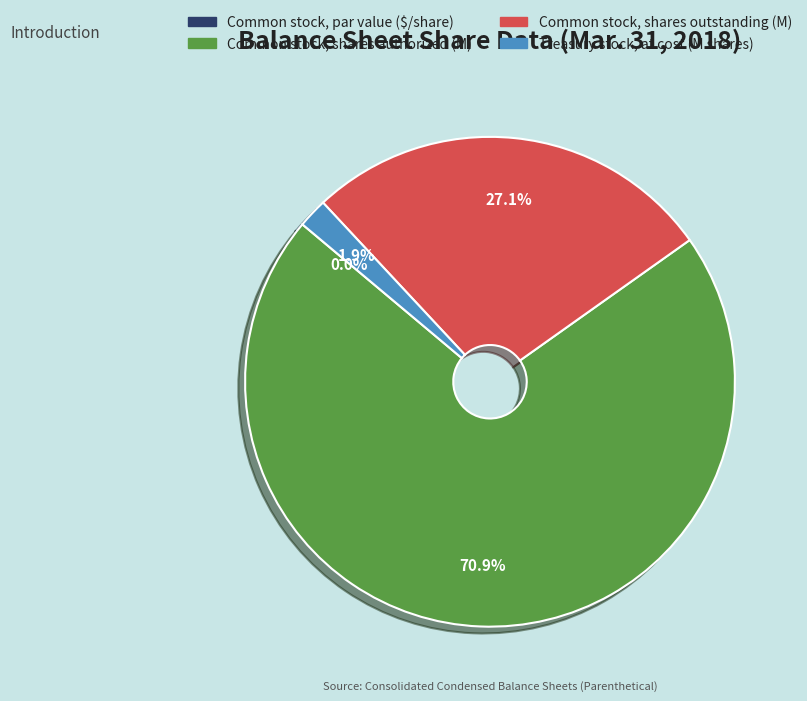

Does any single category account for the majority?

Yes